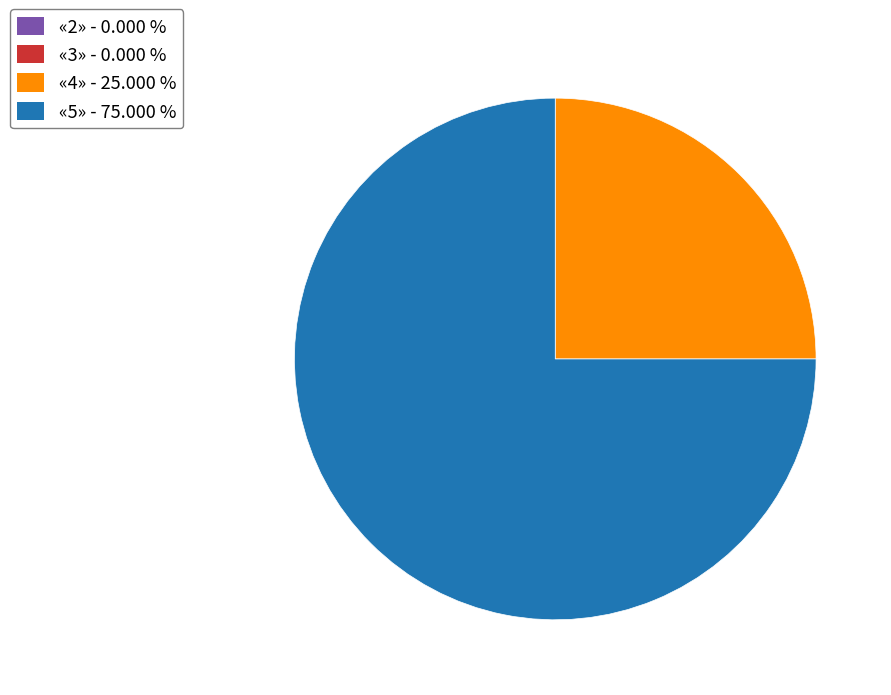

Is there a majority slice in this chart?

Yes